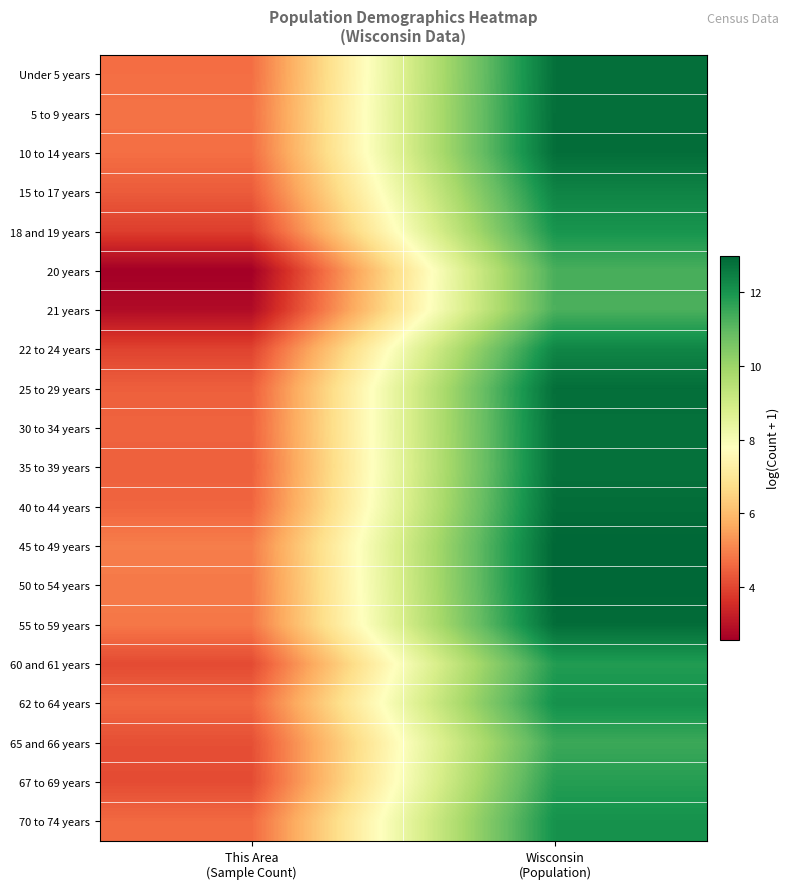

Reading right to left, list all the values displayed in this chart.

Under 5 years: Wisconsin
(Population)=12.8	This Area
(Sample Count)=4.7
5 to 9 years: Wisconsin
(Population)=12.8	This Area
(Sample Count)=4.7
10 to 14 years: Wisconsin
(Population)=12.8	This Area
(Sample Count)=4.7
15 to 17 years: Wisconsin
(Population)=12.4	This Area
(Sample Count)=4.4
18 and 19 years: Wisconsin
(Population)=12.0	This Area
(Sample Count)=3.9
20 years: Wisconsin
(Population)=11.3	This Area
(Sample Count)=2.6
21 years: Wisconsin
(Population)=11.3	This Area
(Sample Count)=2.8
22 to 24 years: Wisconsin
(Population)=12.3	This Area
(Sample Count)=4.0
25 to 29 years: Wisconsin
(Population)=12.8	This Area
(Sample Count)=4.4
30 to 34 years: Wisconsin
(Population)=12.8	This Area
(Sample Count)=4.5
35 to 39 years: Wisconsin
(Population)=12.8	This Area
(Sample Count)=4.4
40 to 44 years: Wisconsin
(Population)=12.8	This Area
(Sample Count)=4.5
45 to 49 years: Wisconsin
(Population)=13.0	This Area
(Sample Count)=4.9
50 to 54 years: Wisconsin
(Population)=13.0	This Area
(Sample Count)=4.9
55 to 59 years: Wisconsin
(Population)=12.9	This Area
(Sample Count)=4.8
60 and 61 years: Wisconsin
(Population)=11.8	This Area
(Sample Count)=4.1
62 to 64 years: Wisconsin
(Population)=12.1	This Area
(Sample Count)=4.5
65 and 66 years: Wisconsin
(Population)=11.5	This Area
(Sample Count)=4.2
67 to 69 years: Wisconsin
(Population)=11.8	This Area
(Sample Count)=4.1
70 to 74 years: Wisconsin
(Population)=12.1	This Area
(Sample Count)=4.6